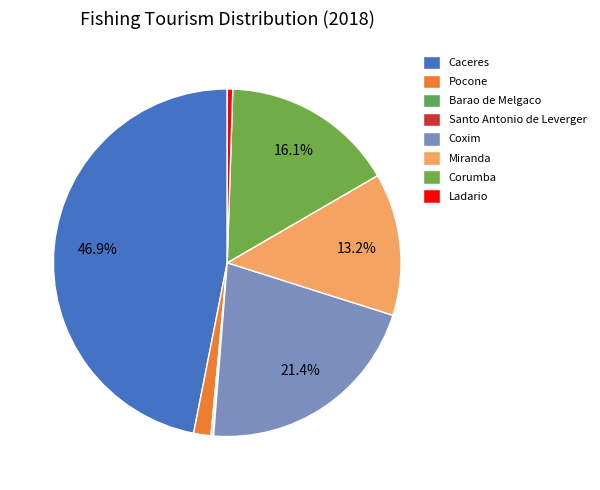

Approximately how many times larger is the value at Santo Antonio de Leverger compared to Barao de Melgaco?

0.4